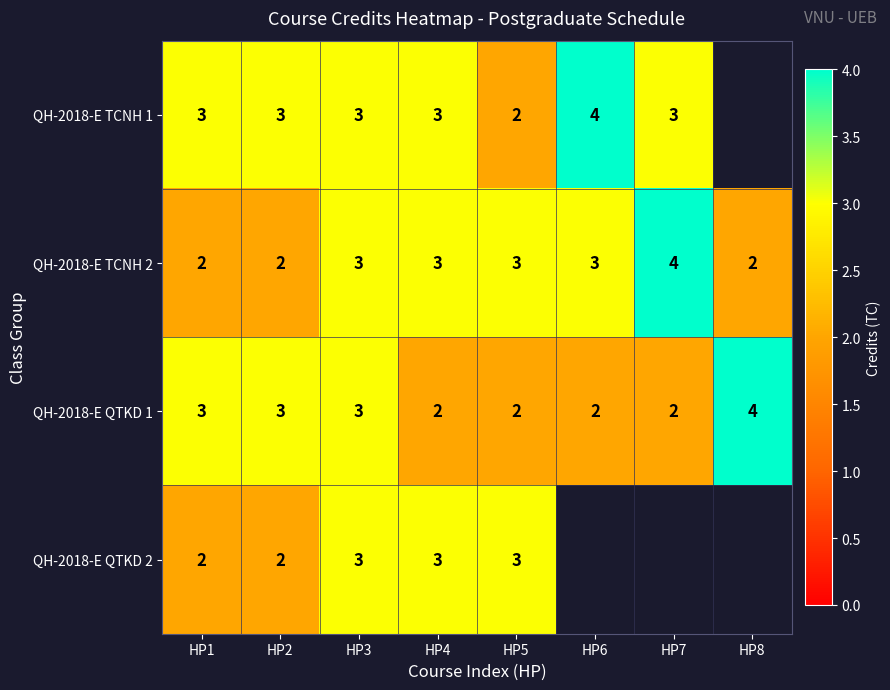

How many series are shown in this chart?

4